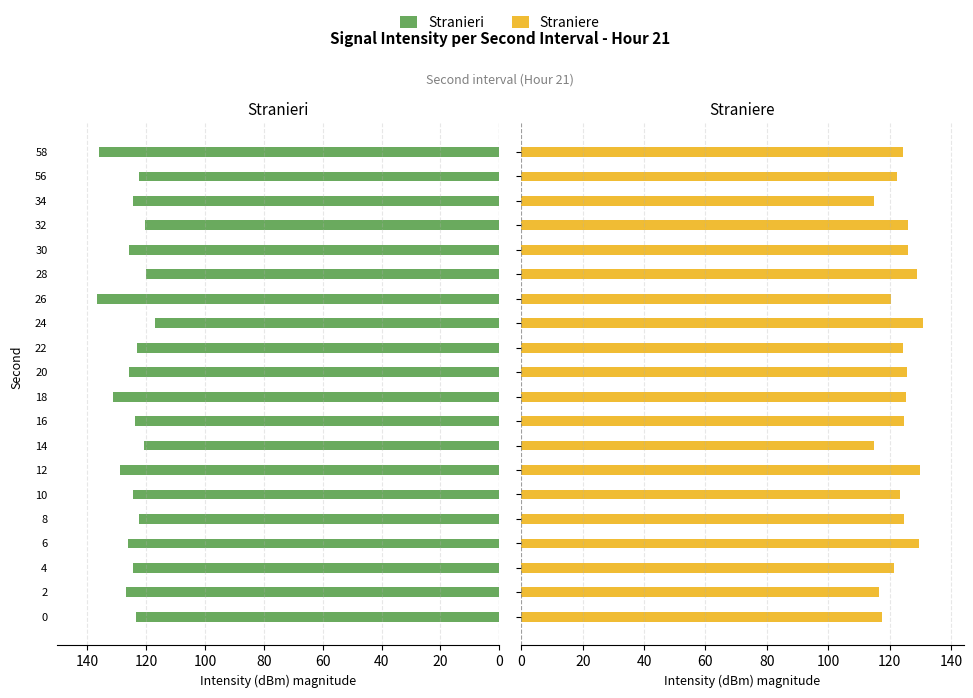

How many values in the Stranieri series exceed 124?

11